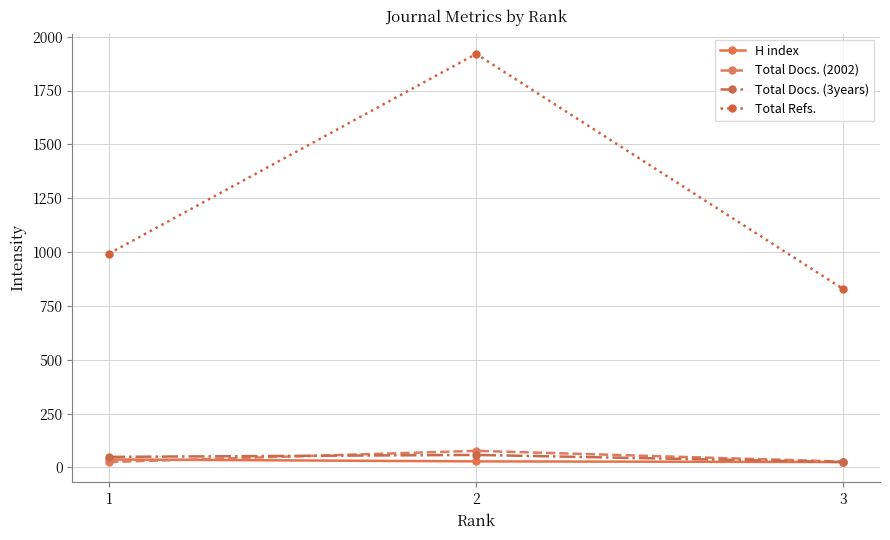

What is the difference between the Total Docs. (2002) values at 2 and 3?

50